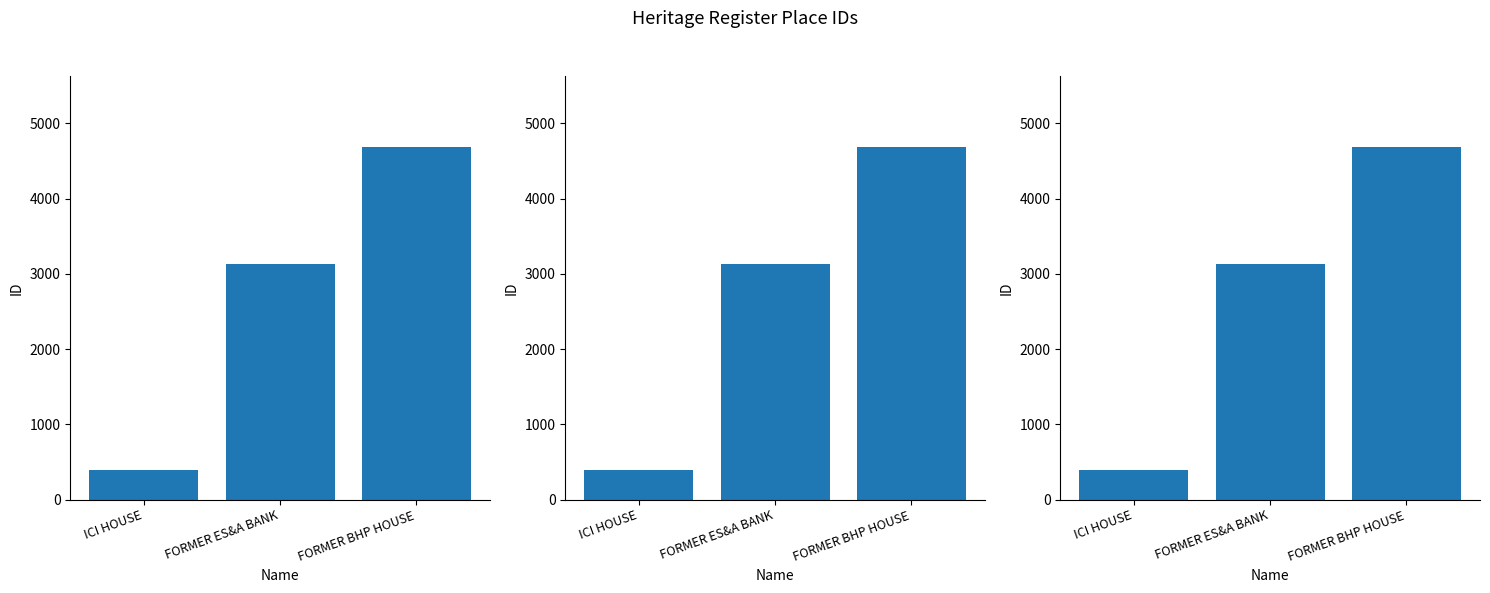

What is the sum of all values?

8214